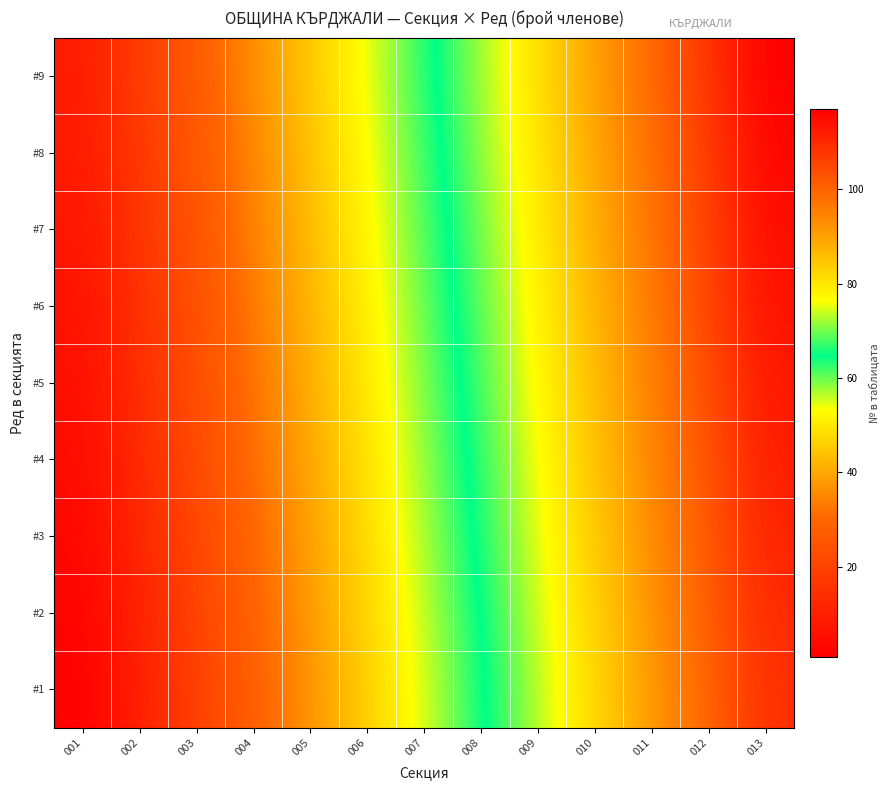

Rank the series at 006 from lowest to highest value.

#1, #2, #3, #4, #5, #6, #7, #8, #9